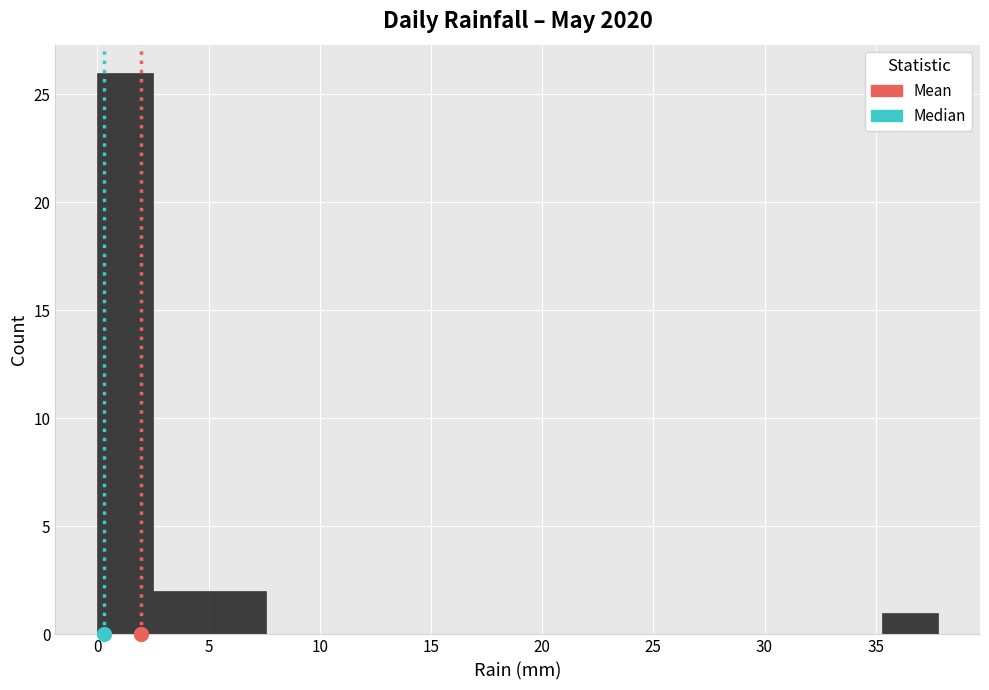

Reading left to right, list every bar in this chart as the range it spans on the x-axis followed by its height. Neither the bar edges nor the heights are printed on the chart, so give them approximately, as read against the axes.

0.0 to 2.5: 26
2.5 to 5.0: 2
5.0 to 7.5: 2
7.5 to 10.0: 0
10.0 to 12.5: 0
12.5 to 15.0: 0
15.0 to 17.5: 0
17.5 to 20.0: 0
20.0 to 22.5: 0
22.5 to 25.0: 0
25.0 to 27.5: 0
27.5 to 30.0: 0
30.0 to 33.0: 0
33.0 to 35.5: 0
35.5 to 38.0: 1